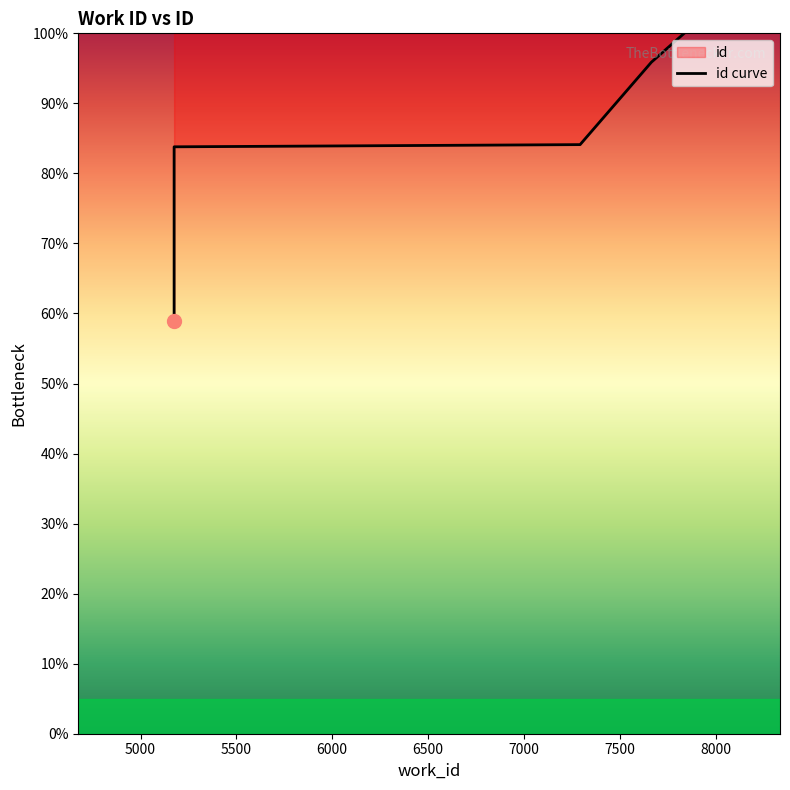

What is the greatest value displayed?

100.0